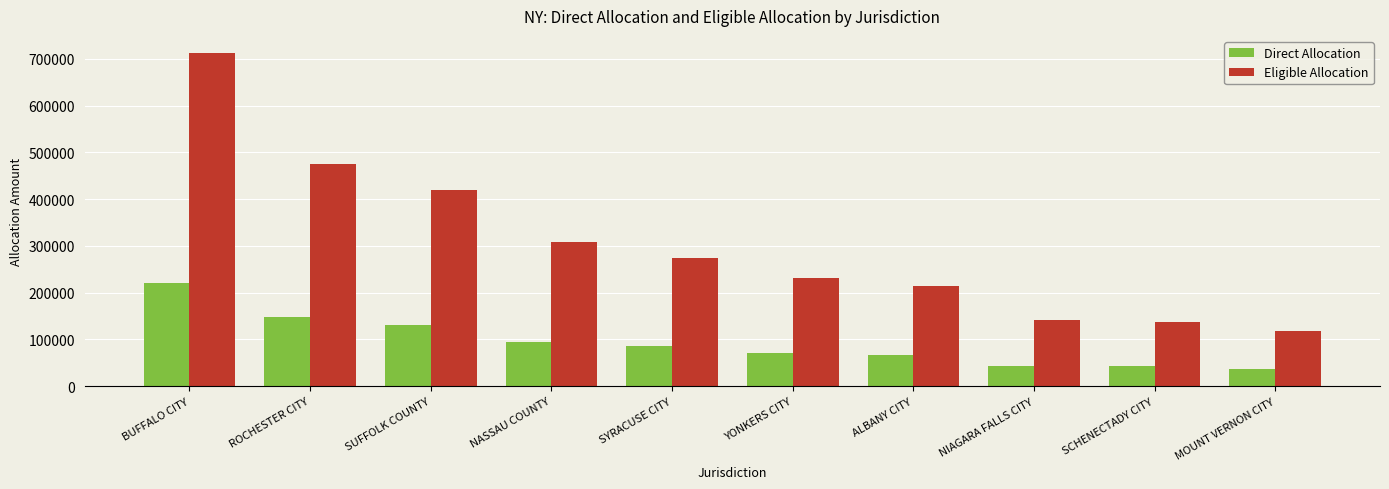

Is it true that Direct Allocation equals 40079.5 at NASSAU COUNTY?

False